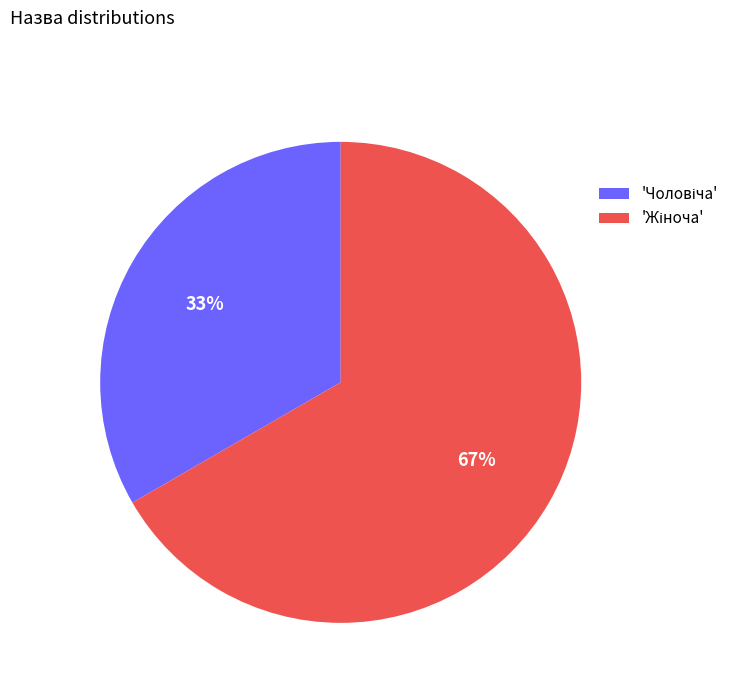

Is there any slice that represents more than half of the pie?

Yes